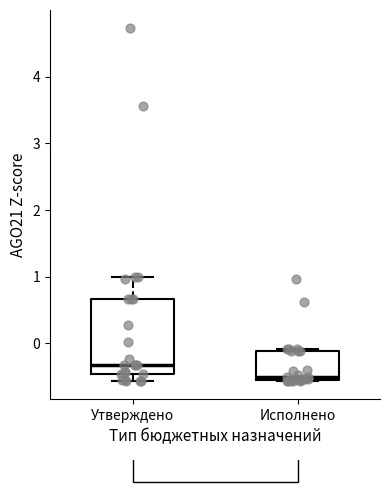

Where is the lower edge of the box for Исполнено on the y-axis? The values are not printed on the chart, so give them approximately, as read against the axis.

-0.6